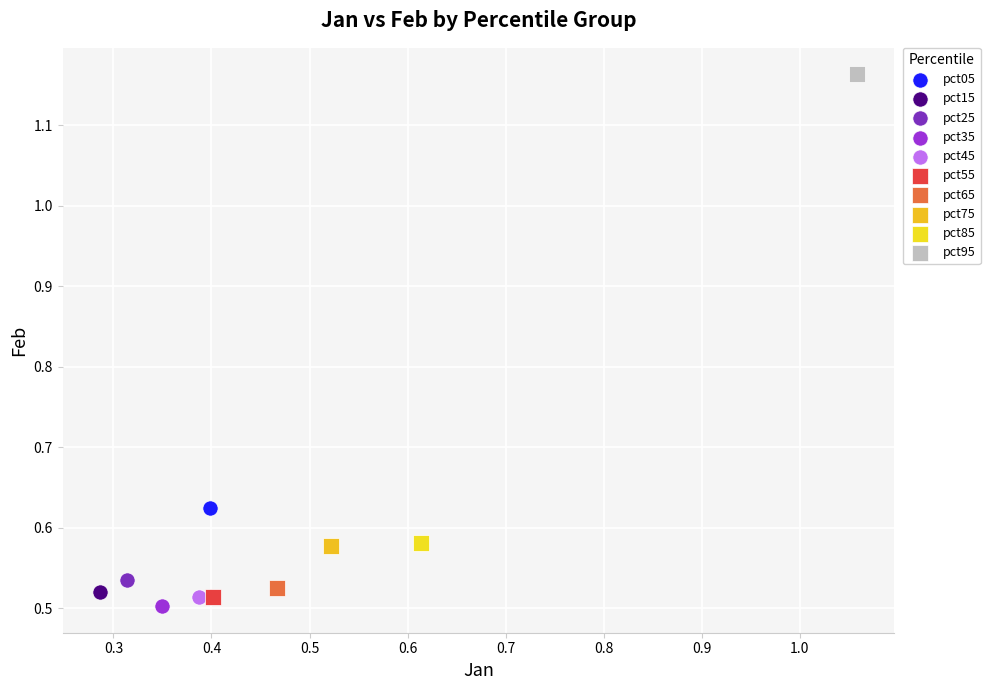

Which series contains the highest Y value?

pct95